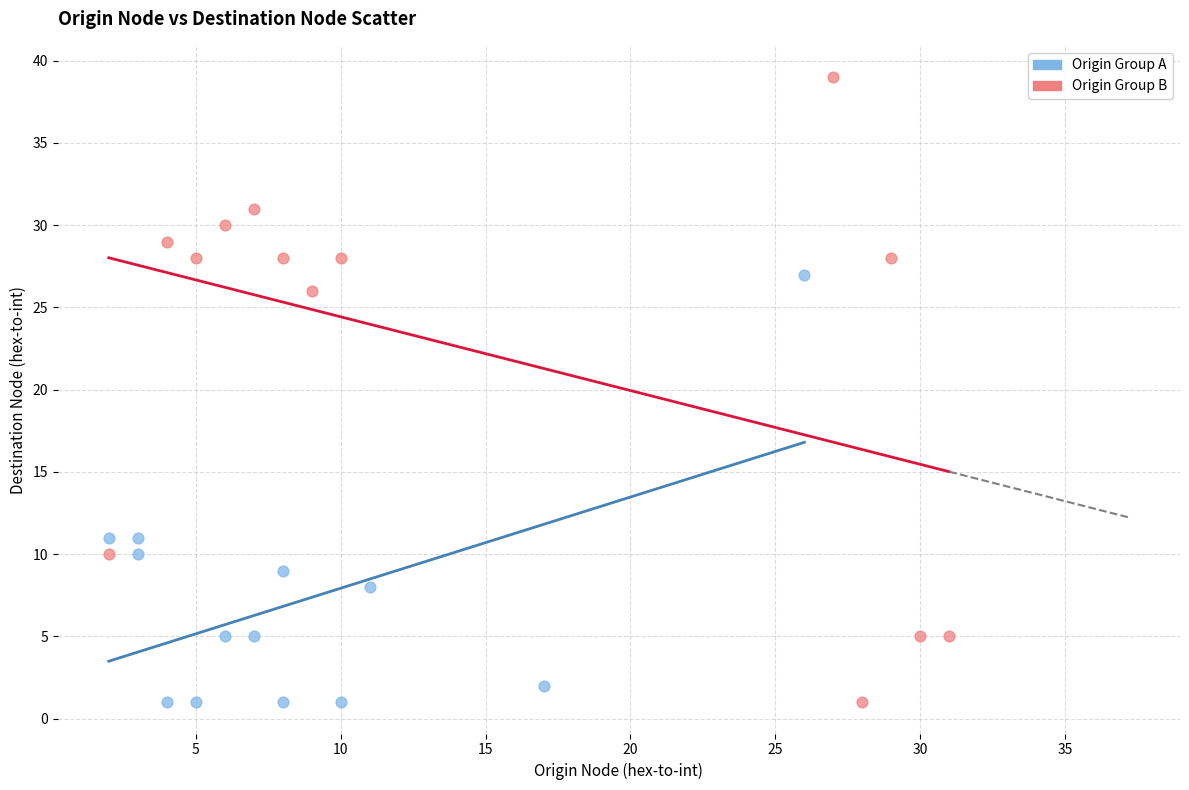

What are all the series names shown in the legend?

Origin Group A, Origin Group B